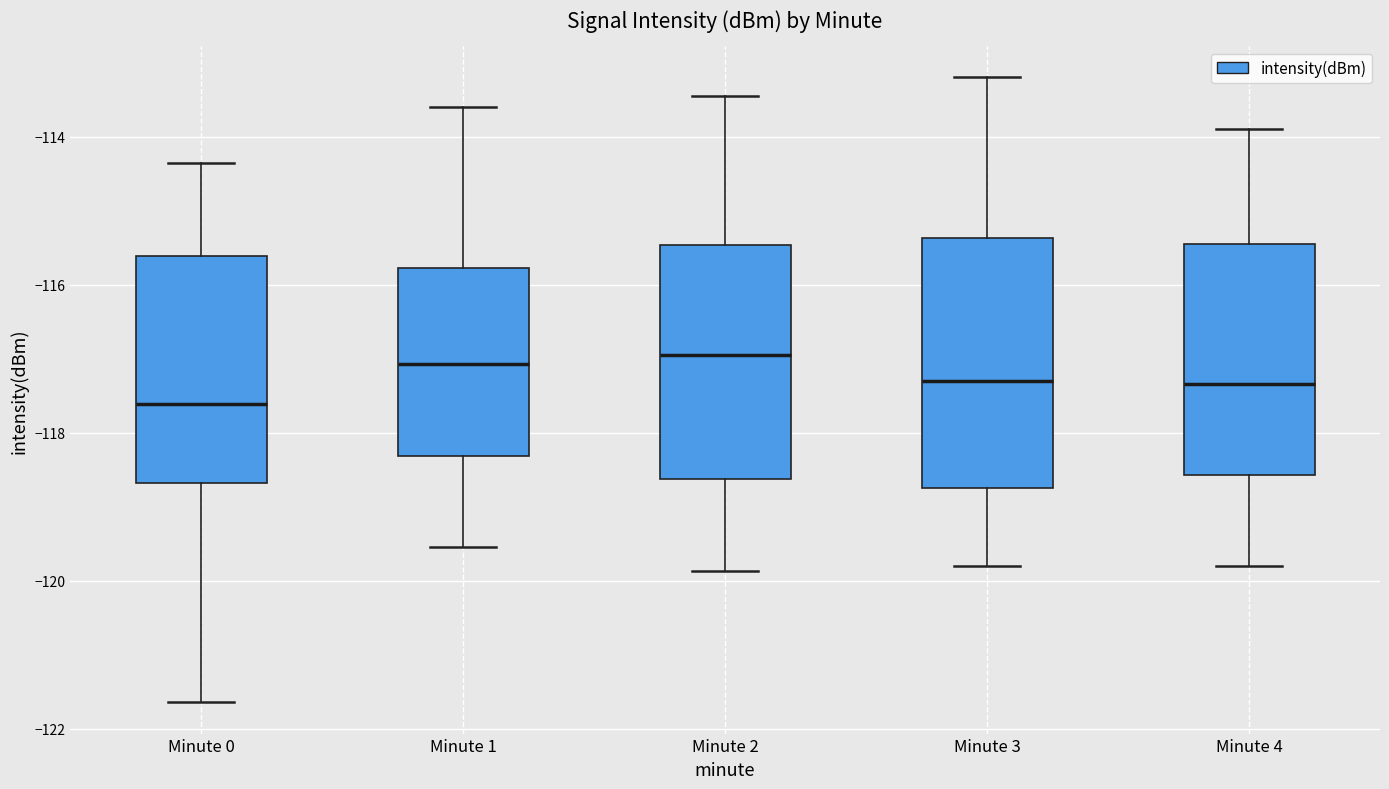

Comparing the boxes themselves (not the whiskers), which one is the tallest?

Minute 3